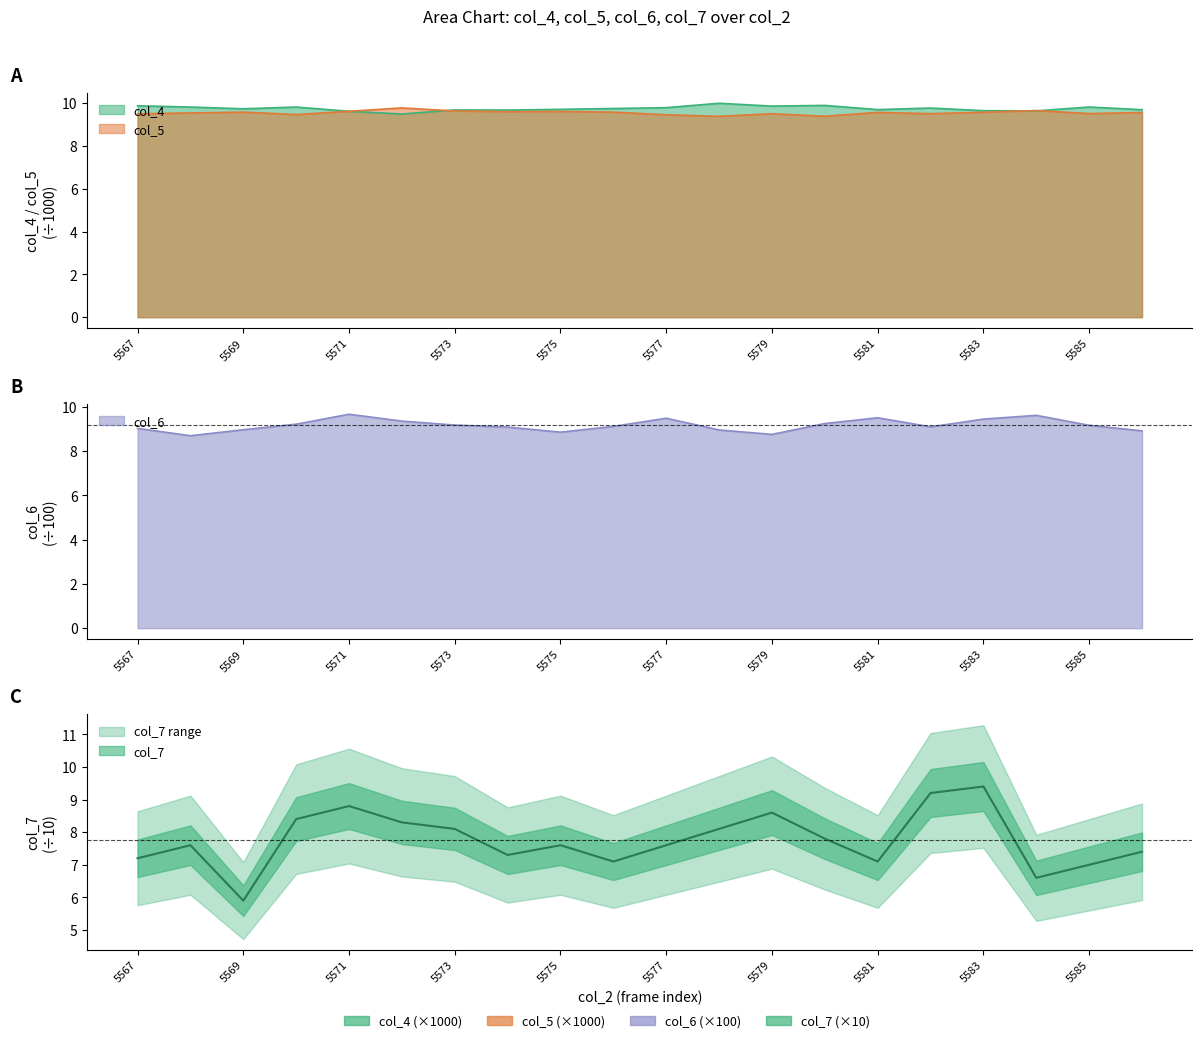

What is the difference between the maximum and minimum values in the col_5 series?

0.4